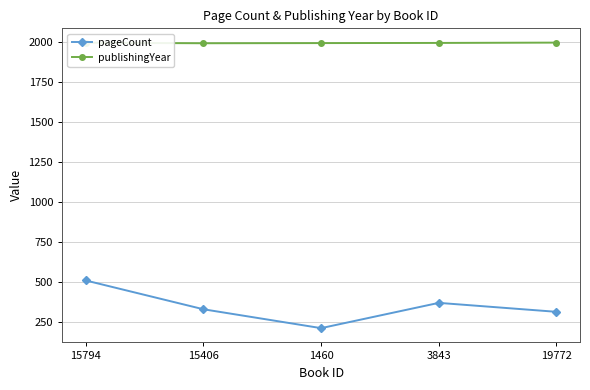

What is the total value across all series at 15406?

2327